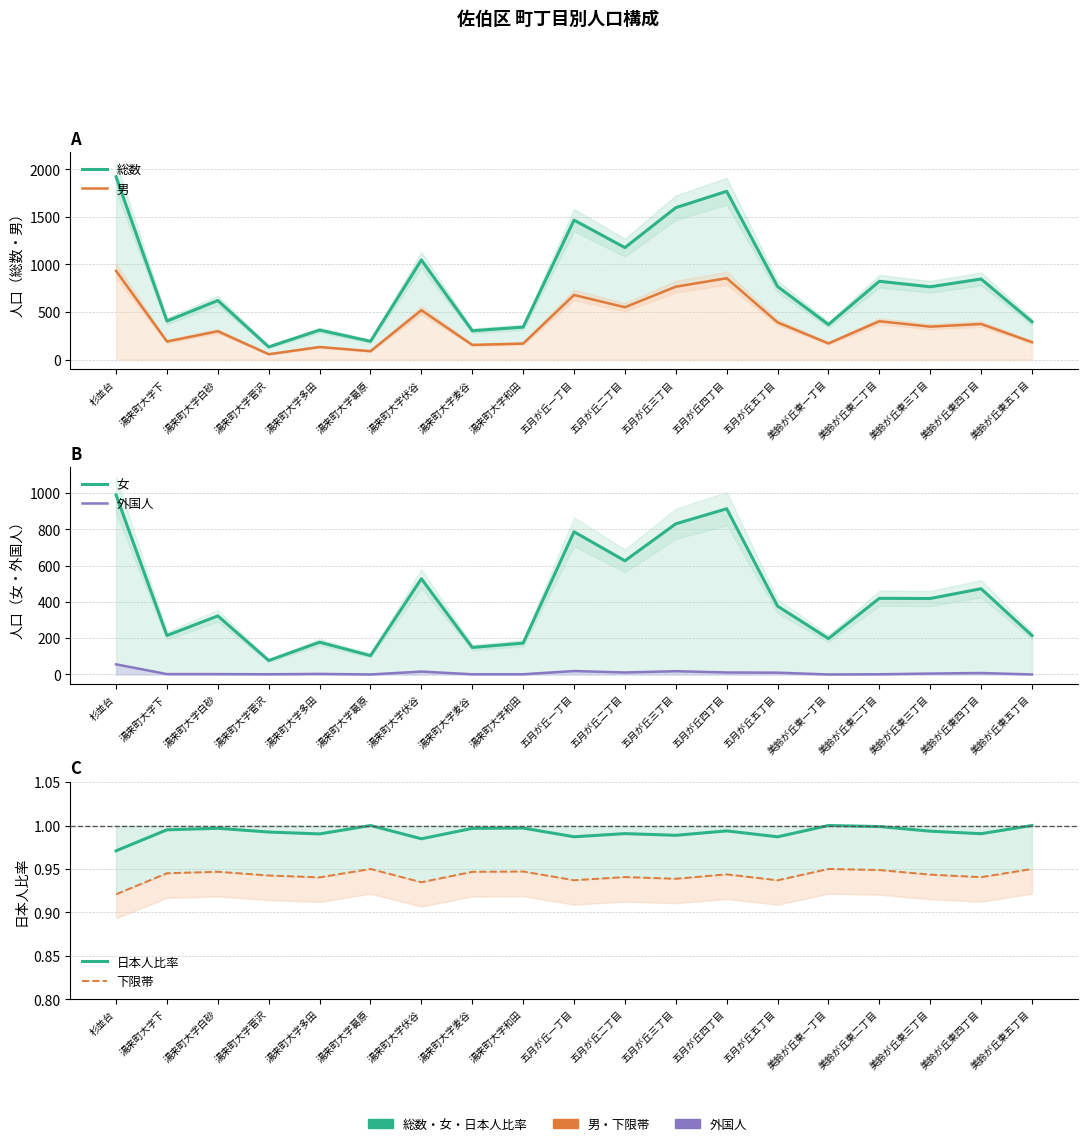

Rank the categories by 下限帯 value from highest to lowest.

湯来町大字葛原, 美鈴が丘東一丁目, 美鈴が丘東五丁目, 美鈴が丘東二丁目, 湯来町大字和田, 湯来町大字白砂, 湯来町大字麦谷, 湯来町大字下, 五月が丘四丁目, 美鈴が丘東三丁目, 湯来町大字菅沢, 五月が丘二丁目, 美鈴が丘東四丁目, 湯来町大字多田, 五月が丘三丁目, 五月が丘一丁目, 五月が丘五丁目, 湯来町大字伏谷, 杉並台